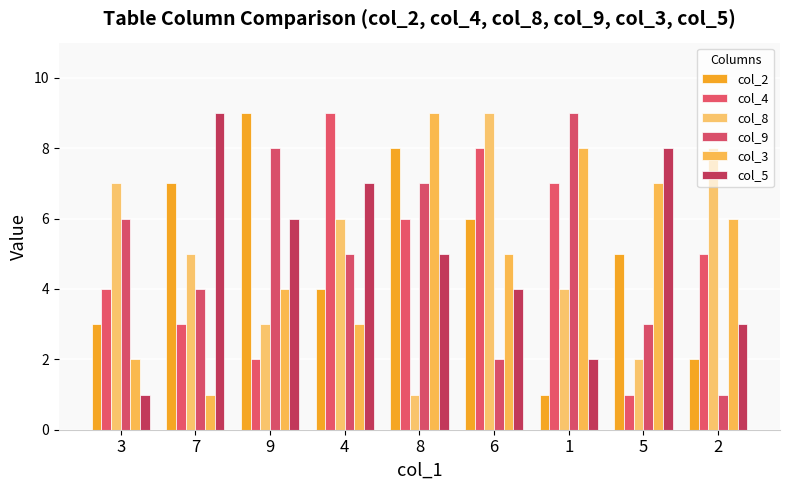

What is the label of the 9th bar from the left?

2